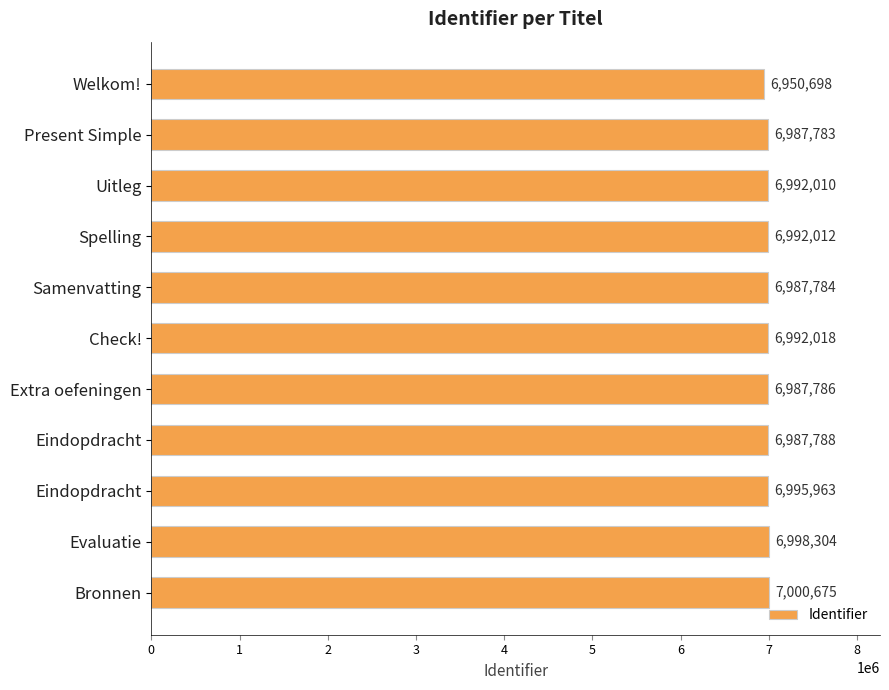

Count the number of categories in the chart.

11